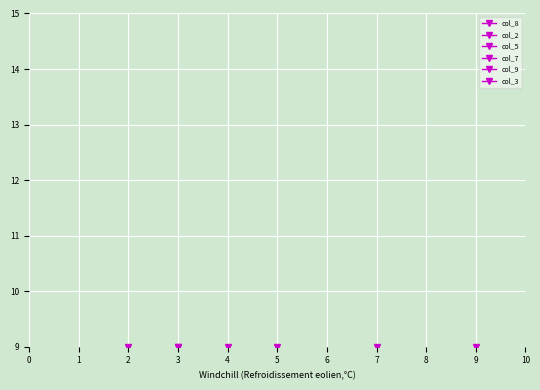

Which series has the widest spread of values?

col_8